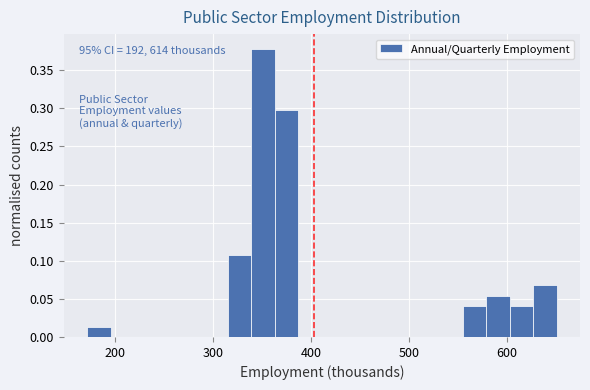

Around what value on the x-axis is the tallest bar? Give the approximate position of its centre, as read against the axis.

350